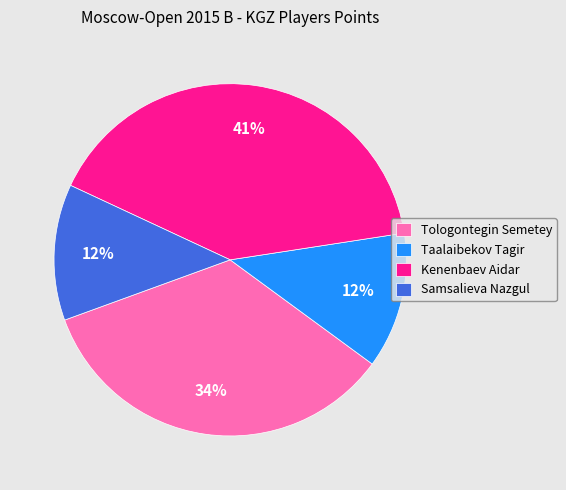

To the nearest percent, what is the average slice percentage?

25%